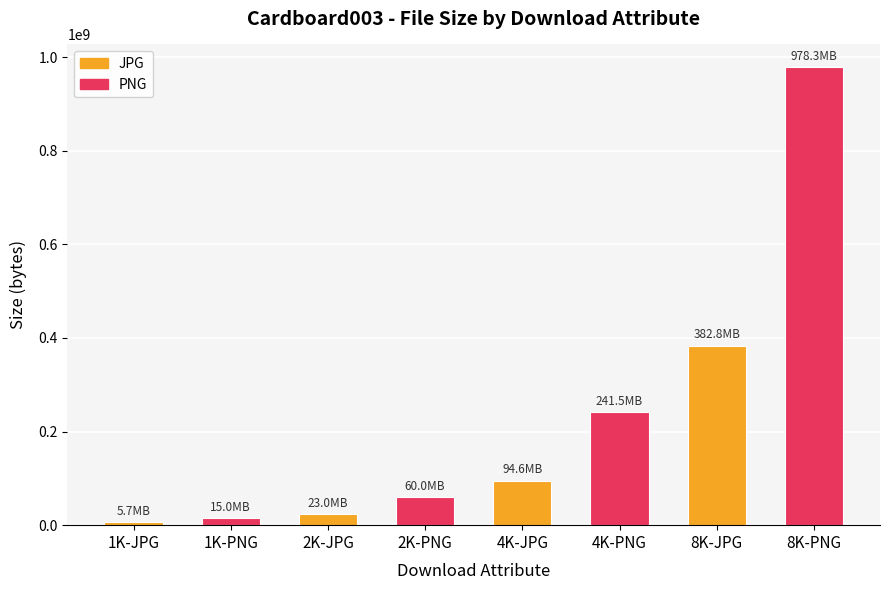

What is the value of the 5th bar from the left?

94585643